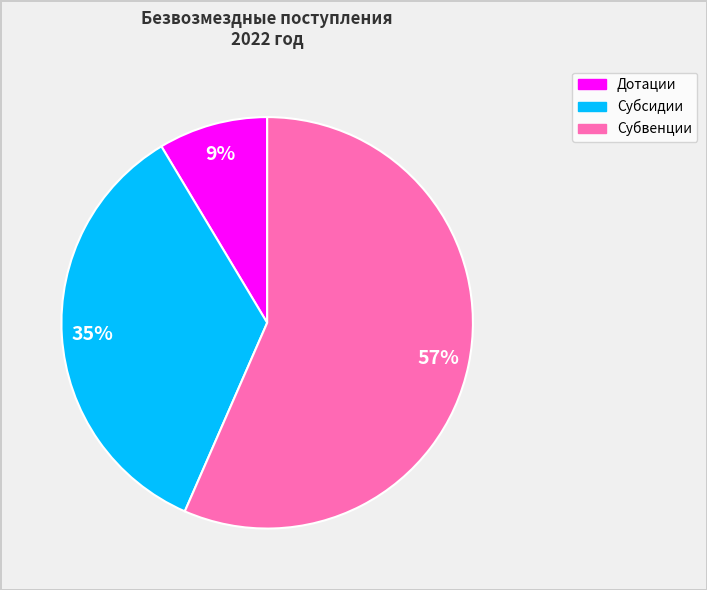

Which has a higher value, Дотации or Субсидии?

Субсидии